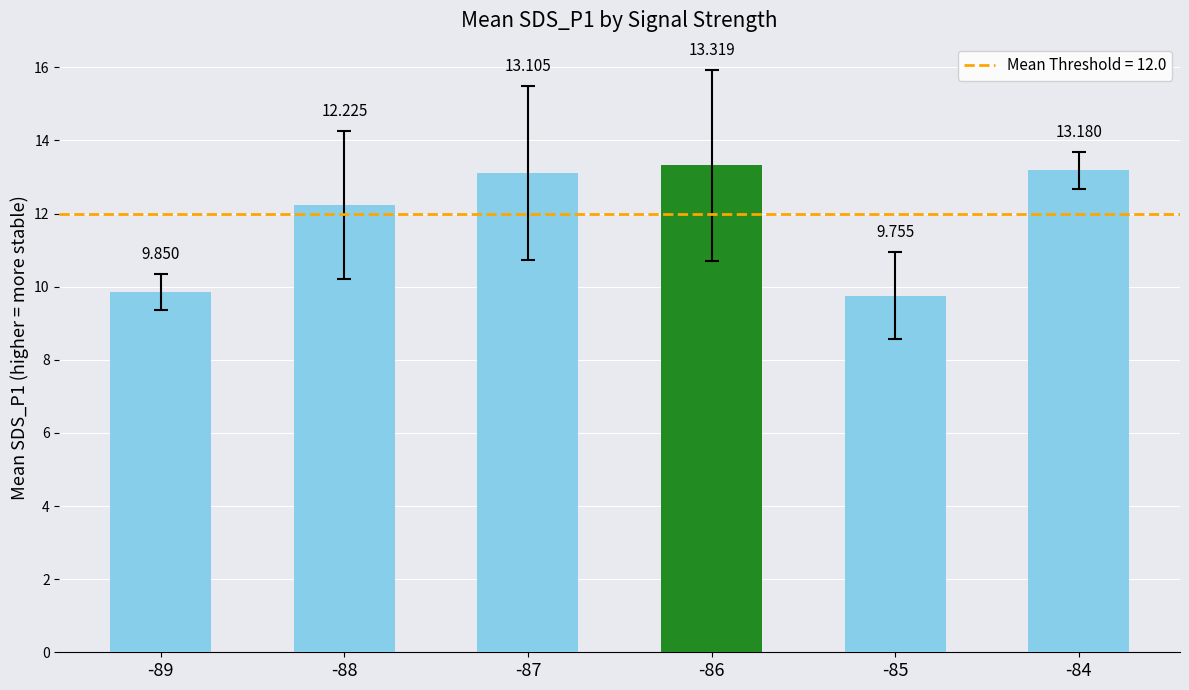

How many values are below 13?

3